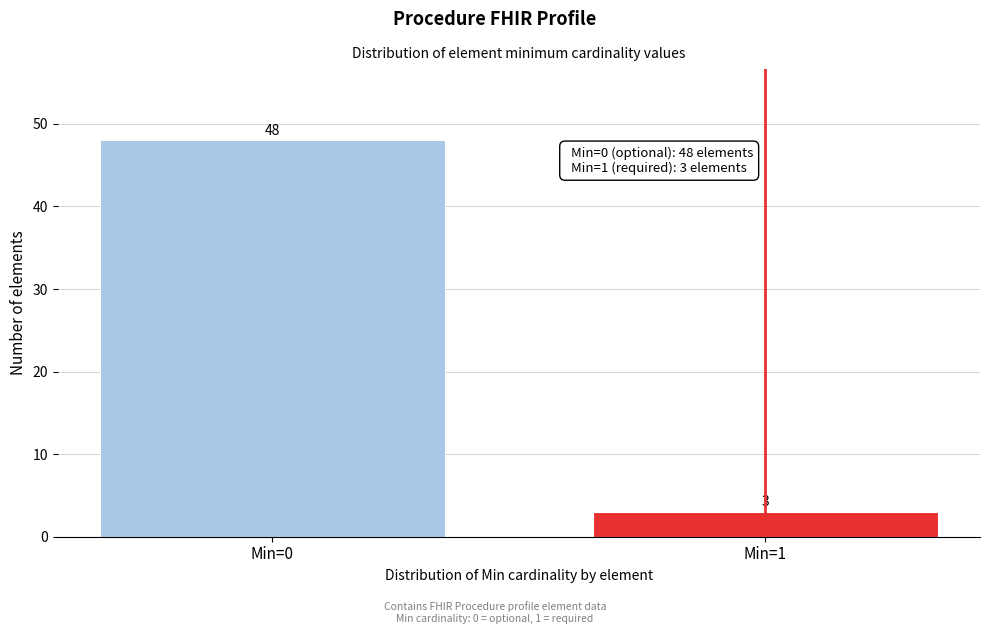

Reading left to right, list all the values displayed in this chart.

Min=0=48	Min=1=3